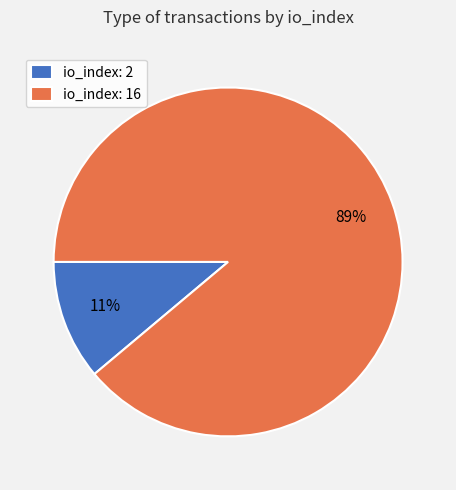

Is there a majority slice in this chart?

Yes